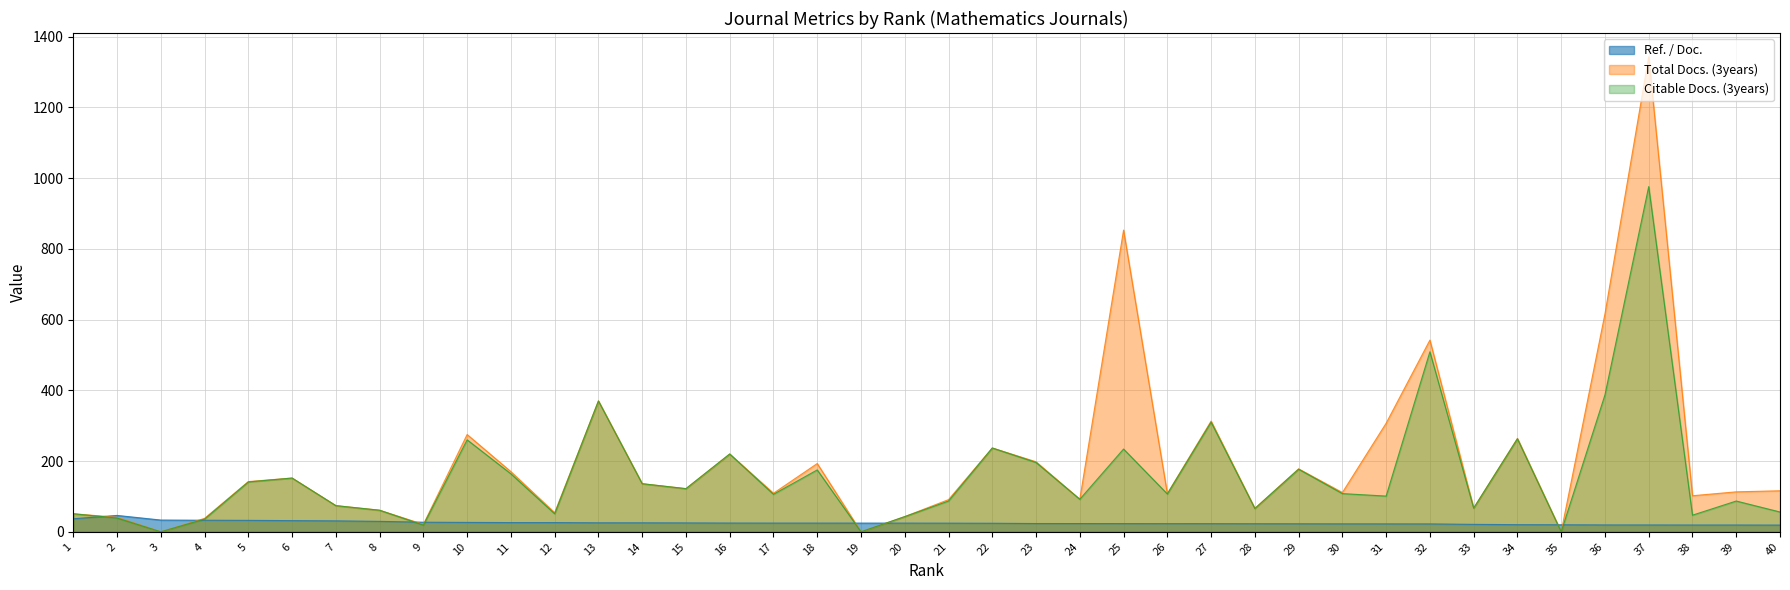

What is the value of the Citable Docs. (3years) point at the 22nd from the left?

237.0